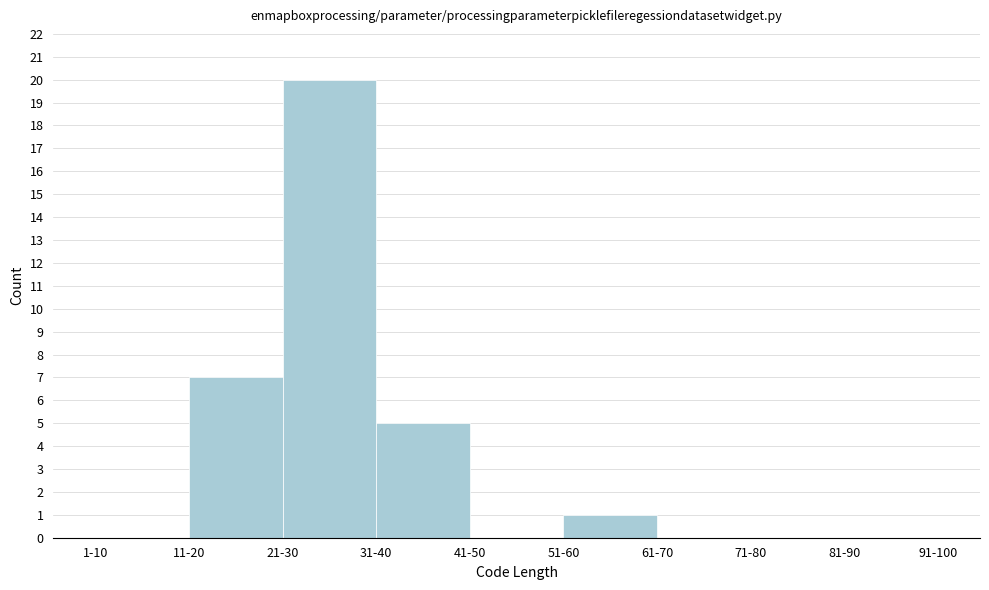

Reading left to right, what are all the values shown in this chart?

1-10=0	11-20=7	21-30=20	31-40=5	41-50=0	51-60=1	61-70=0	71-80=0	81-90=0